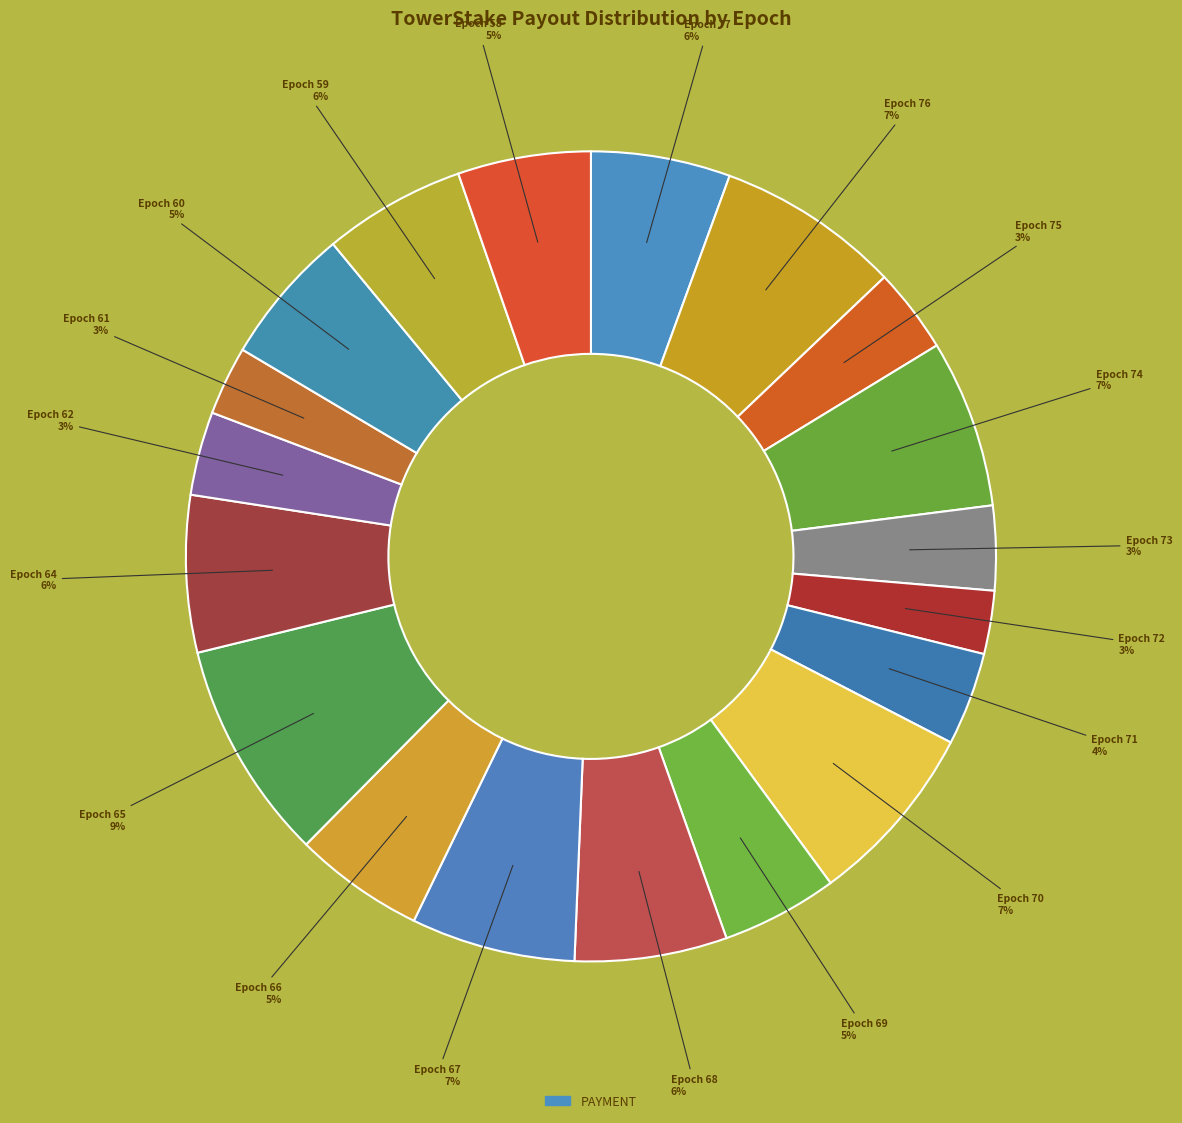

Count the number of slices in the pie.

19